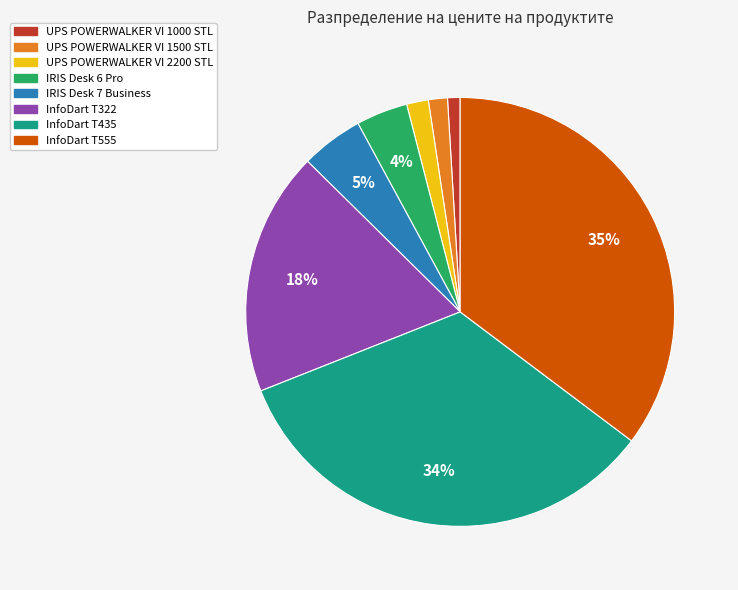

Do UPS POWERWALKER VI 1000 STL and IRIS Desk 7 Business together represent more than half of the pie?

No